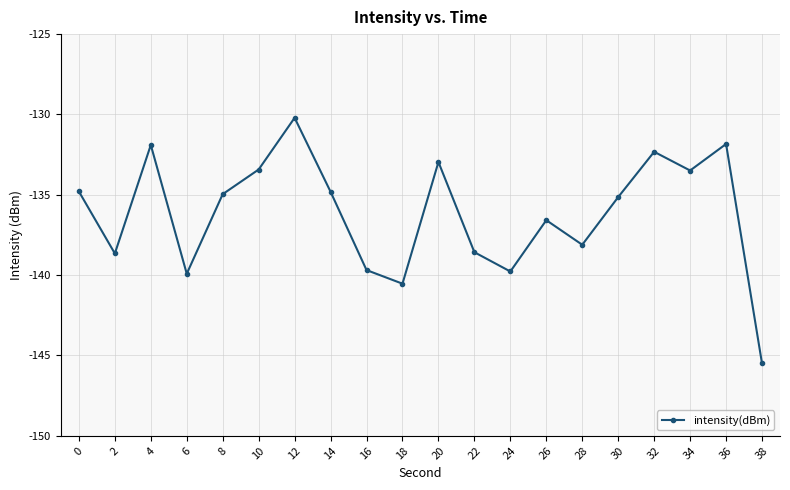

The chart shows a value of -138.6 at 22. True or false?

True